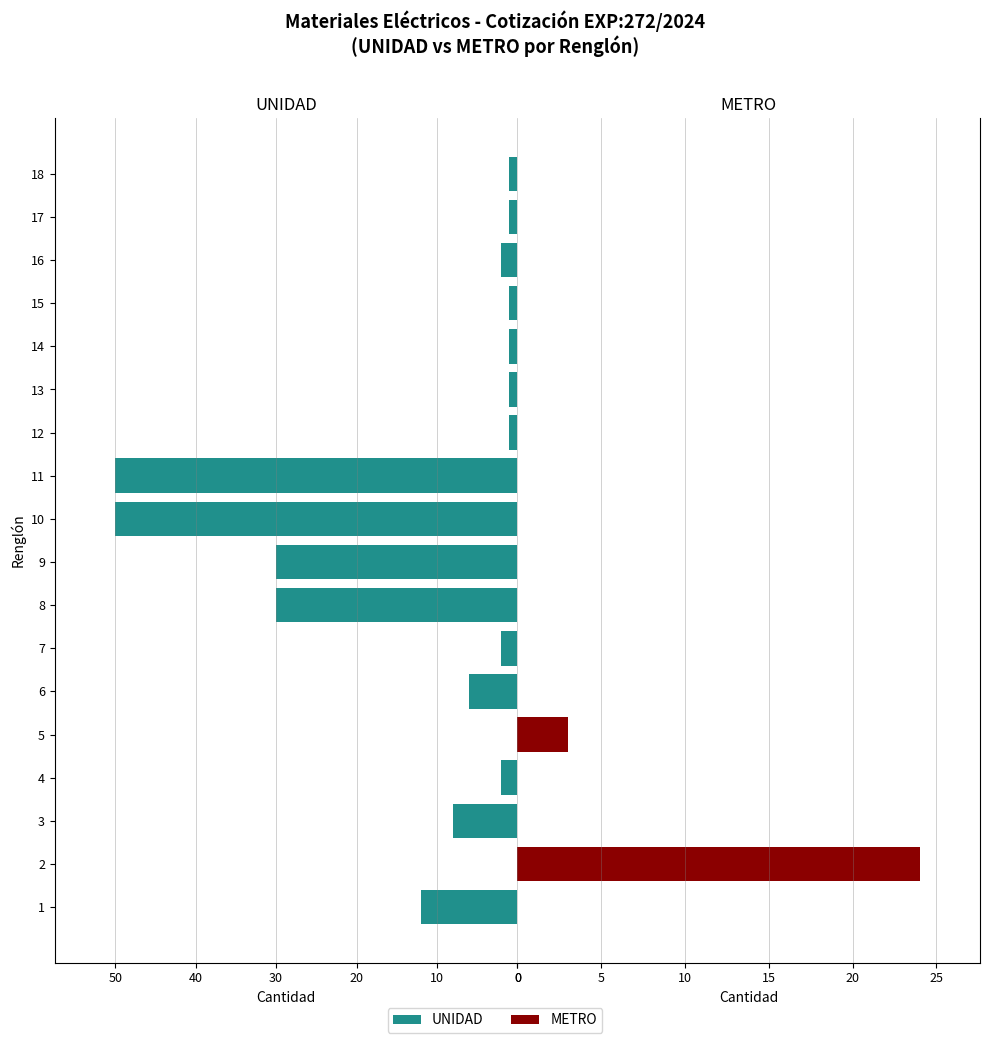

How many data points in UNIDAD are above -2?

8